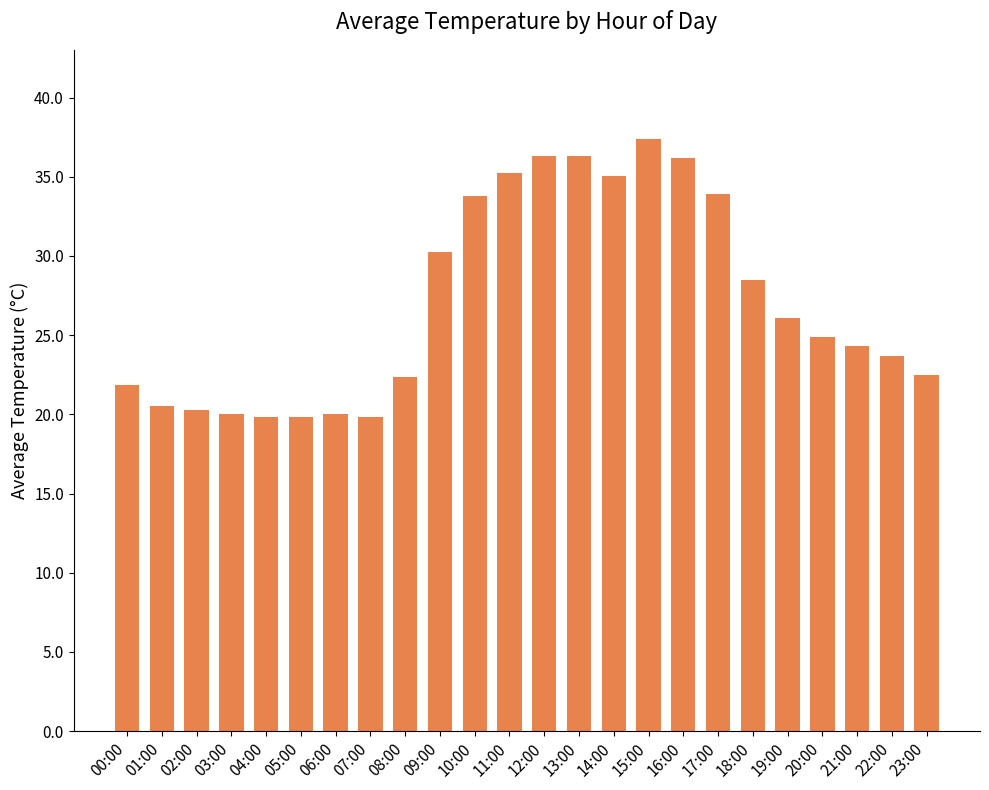

At which category does the chart reach its peak across all series?

15:00